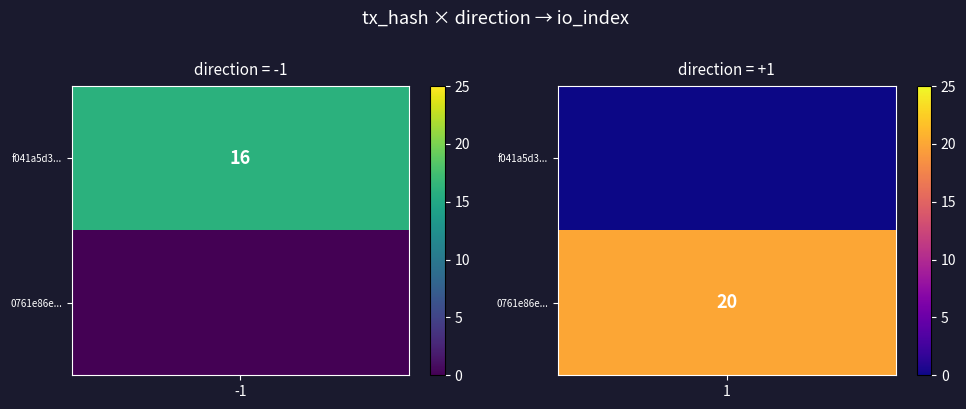

What is the spread (max minus min) of values at io_index?

4